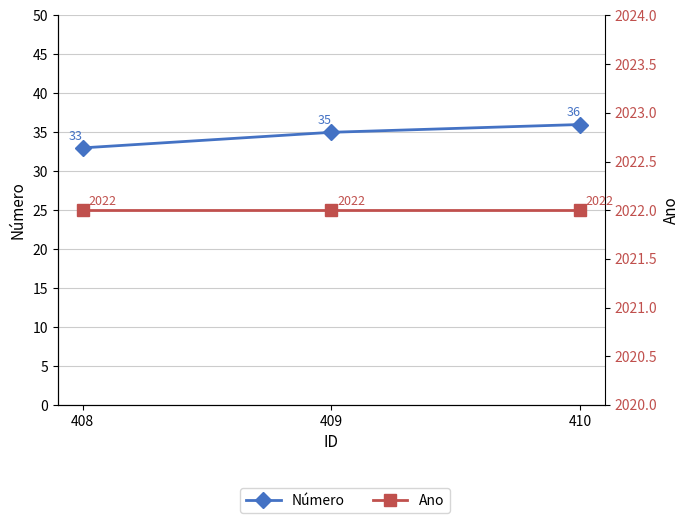

What is the maximum value shown in the chart?

2022